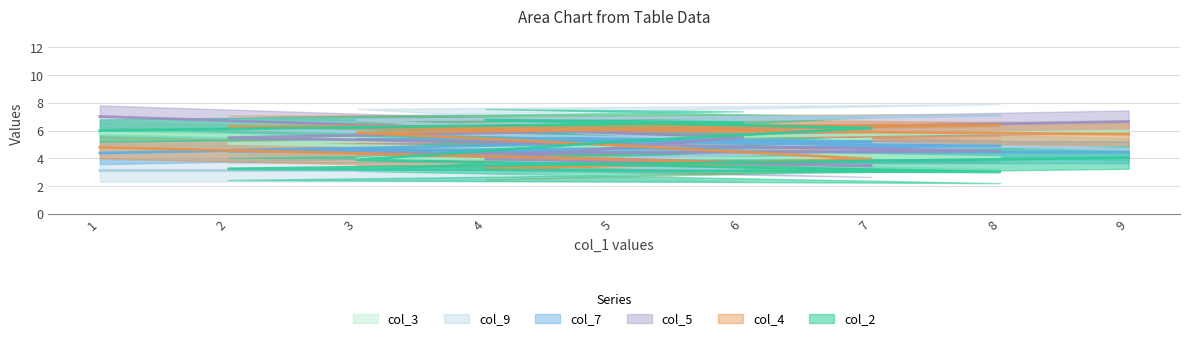

How many distinct data groups are displayed?

6